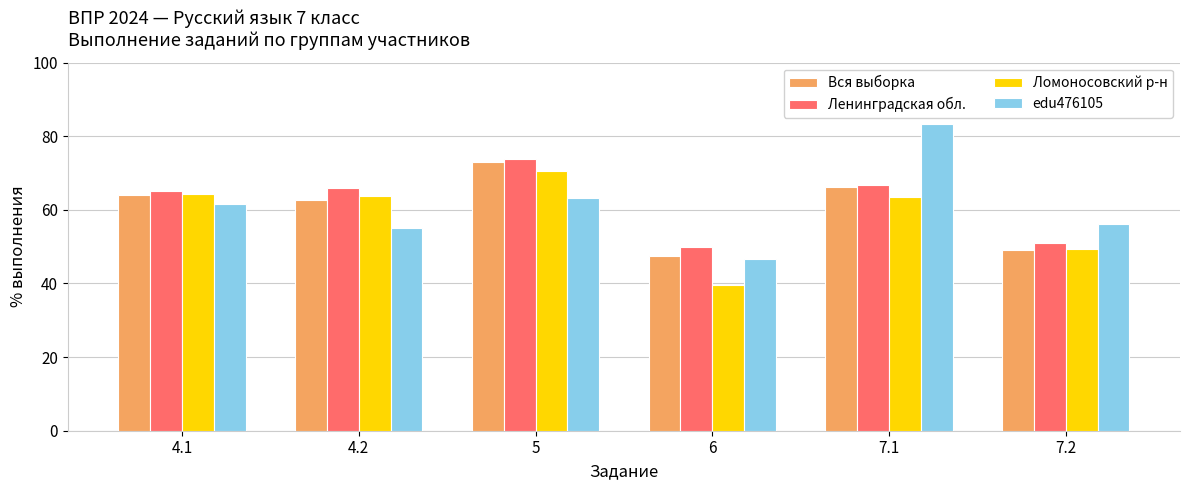

True or false: Ленинградская обл. has a value of 24.7 at 7.1.

False